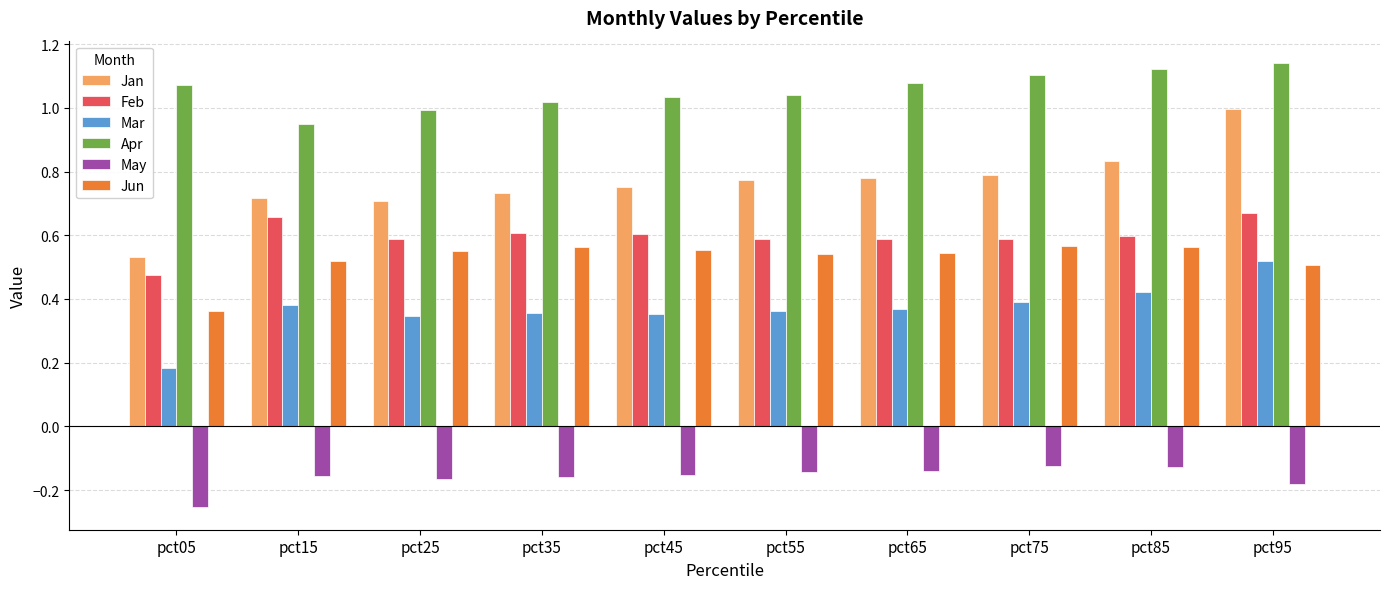

At how many categories does at least one series exceed 0?

10